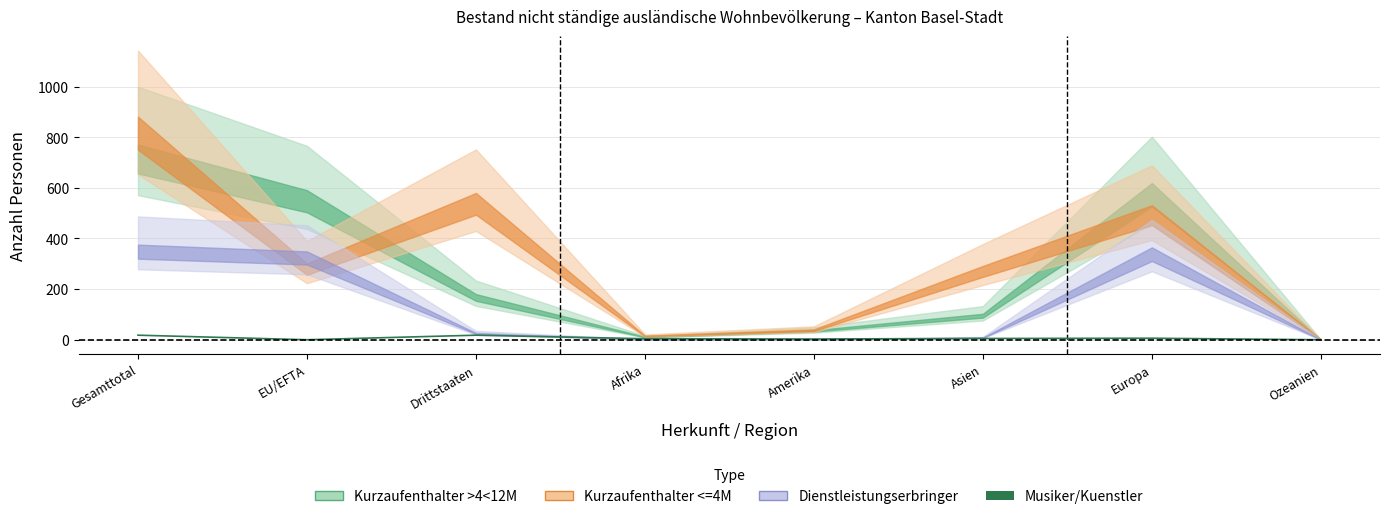

Which category has the lowest value across all series?

EU/EFTA